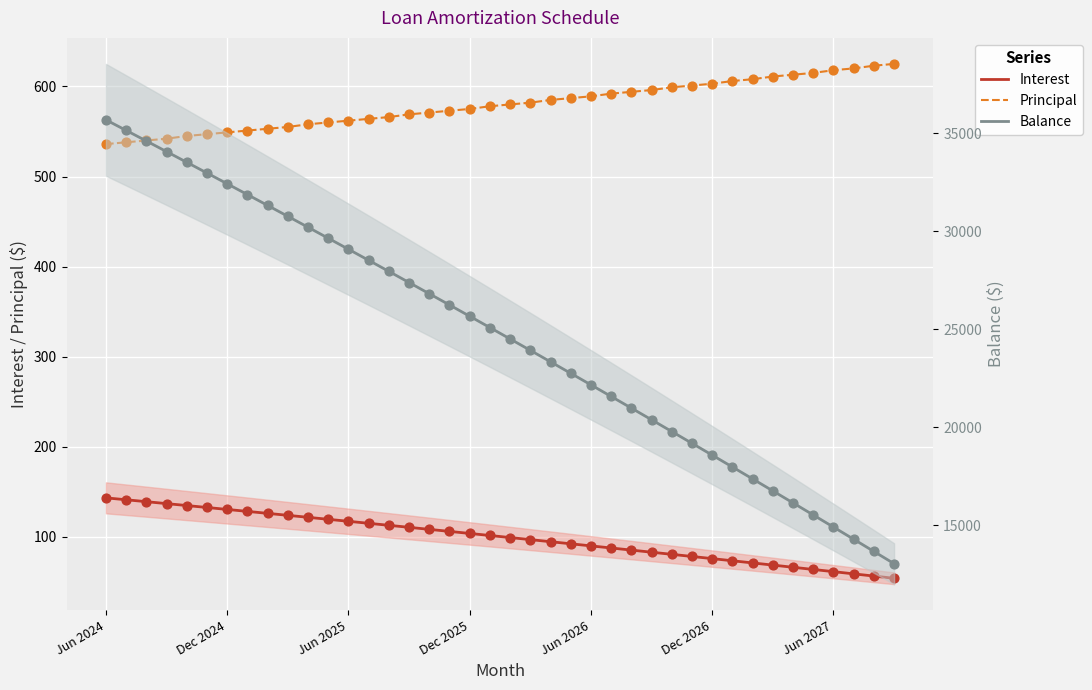

At which category is the sum across all series the highest?

Jun 2024